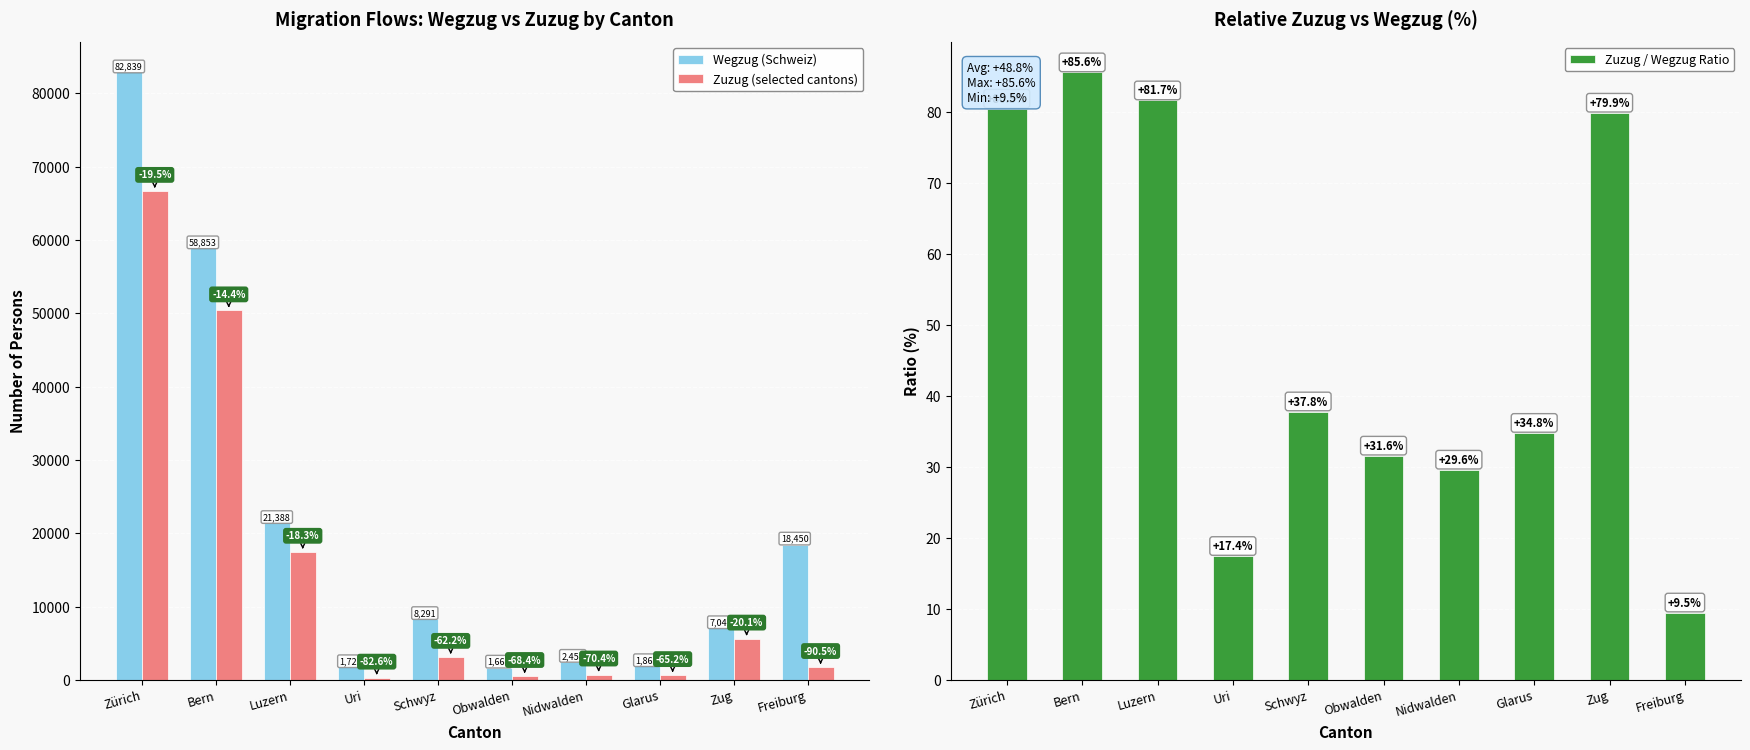

Where is Zuzug / Wegzug Ratio nearest to the value 47?

Schwyz